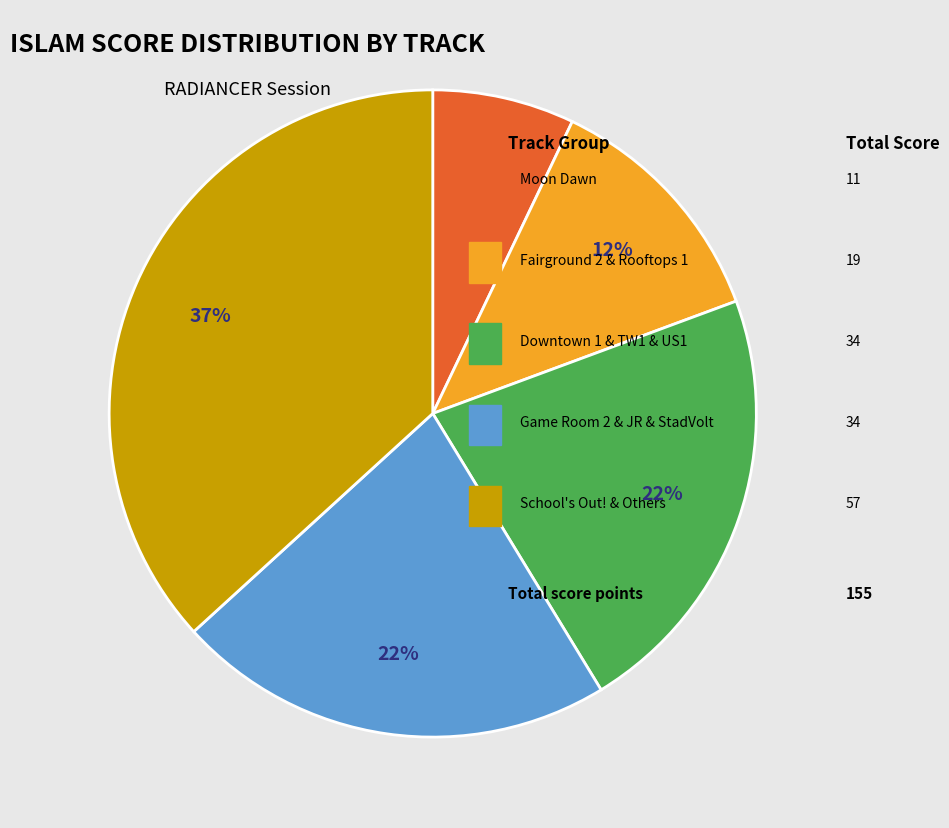

To the nearest percent, what is the average slice percentage?

20%